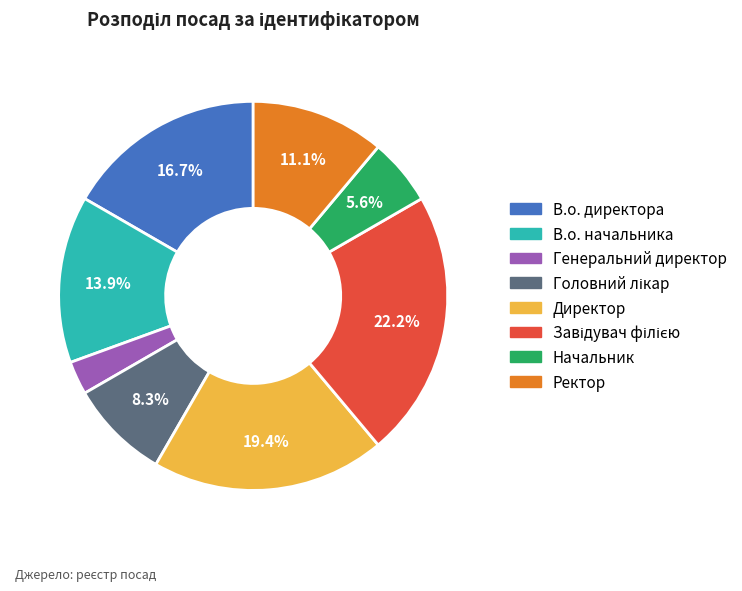

How many slices are in this pie chart?

8